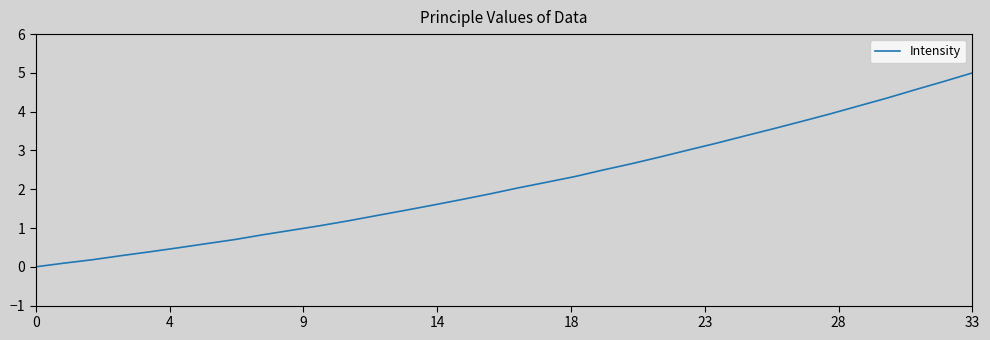

What is the difference between the maximum and second lowest values?

4.9